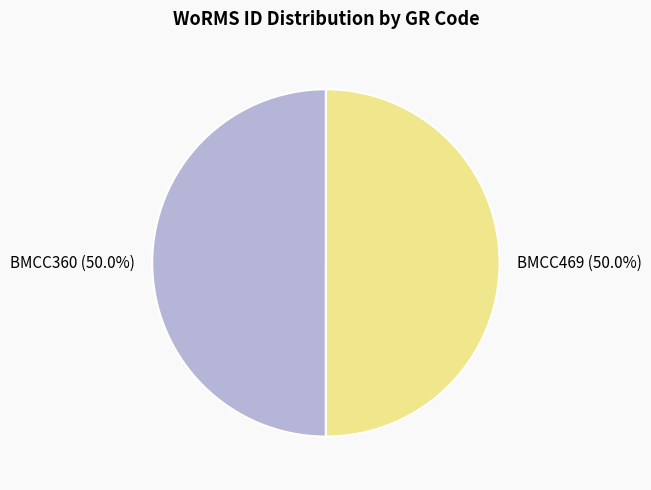

Approximately how many times larger is the value at BMCC360 compared to BMCC469?

1.0